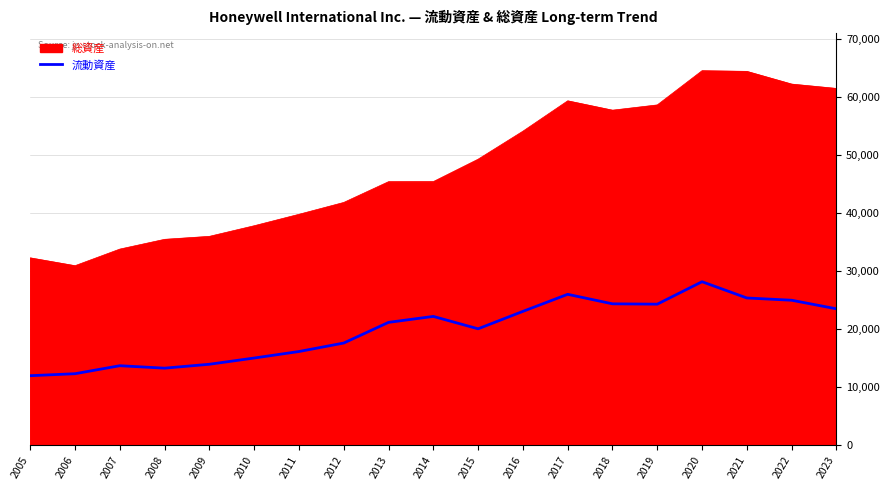

Between 2018 and 2020, which series saw the biggest shift?

総資産